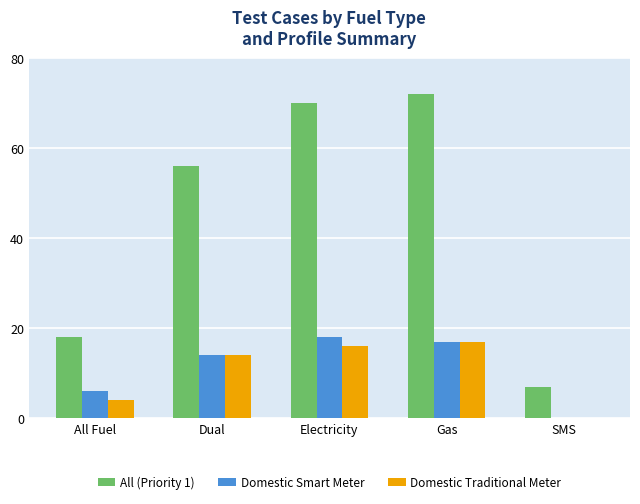

Reading right to left, what are all the values shown in this chart?

All (Priority 1): SMS=7	Gas=72	Electricity=70	Dual=56	All Fuel=18
Domestic Smart Meter: SMS=0	Gas=17	Electricity=18	Dual=14	All Fuel=6
Domestic Traditional Meter: SMS=0	Gas=17	Electricity=16	Dual=14	All Fuel=4